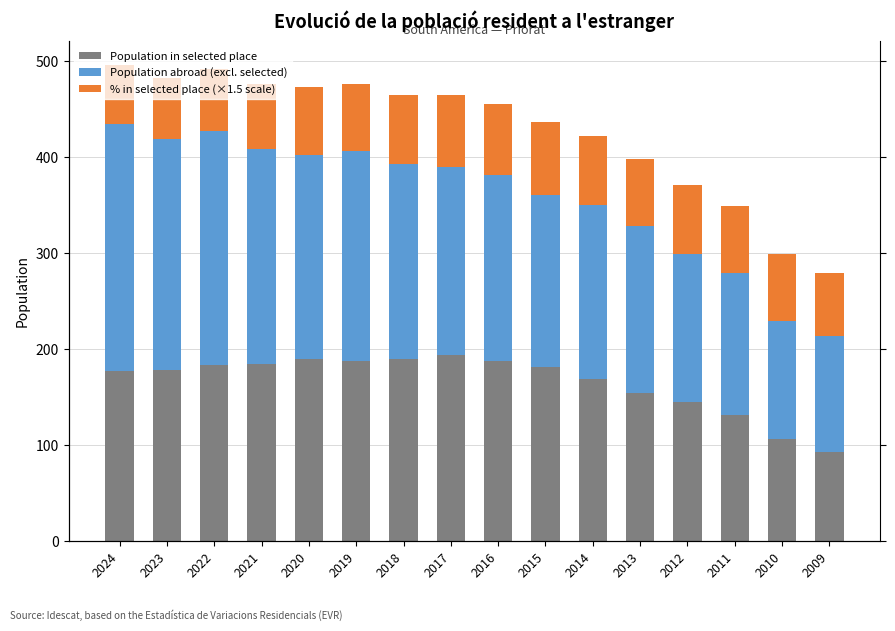

At how many categories does at least one series exceed 183?

9